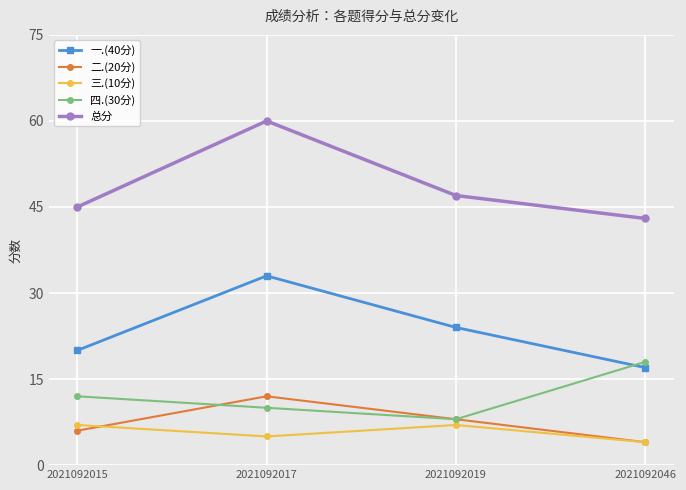

What is the spread (max minus min) of values at 2021092017?

55